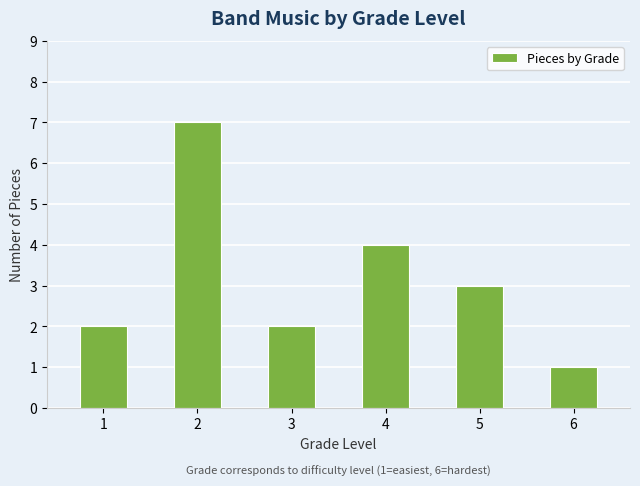

What is the value of the 1st bar from the left?

2